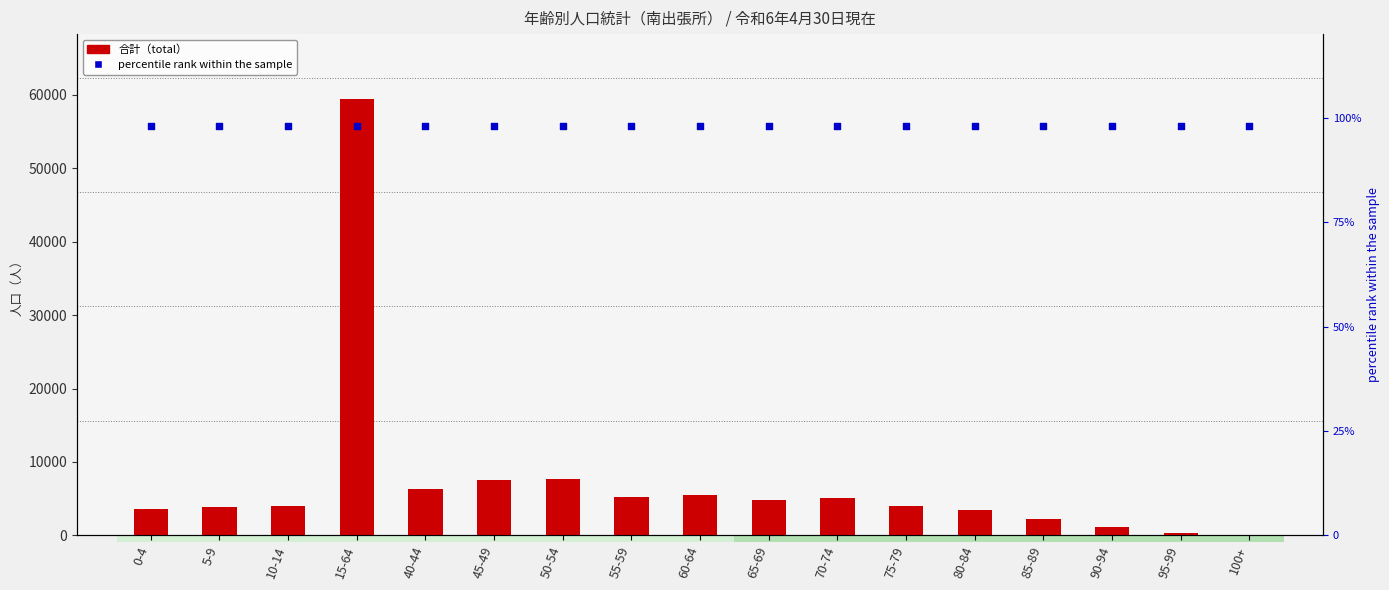

At how many categories does at least one series exceed 52251?

1